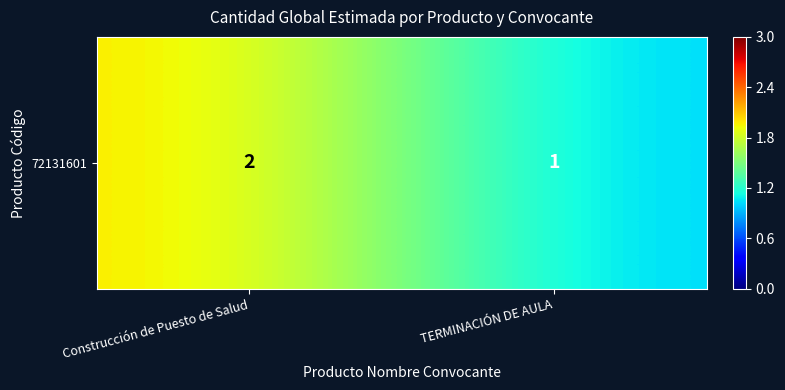

What is the change in value from Construcción de Puesto de Salud to TERMINACIÓN DE AULA?

-1